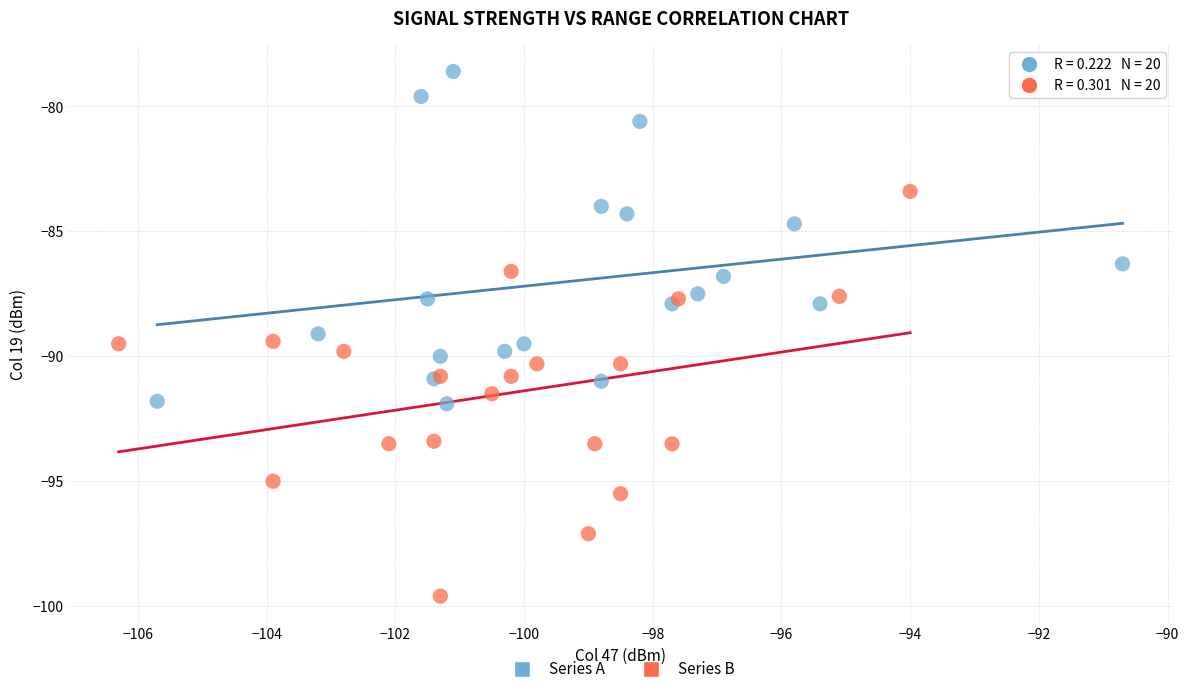

What are all the series names shown in the legend?

Series A, Series B